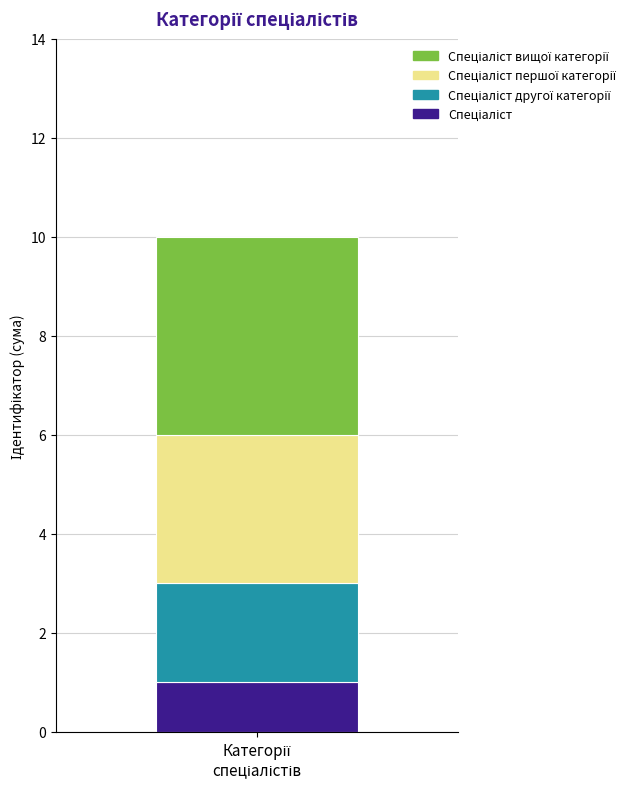

Are the bars grouped side by side (vs. stacked)?

No